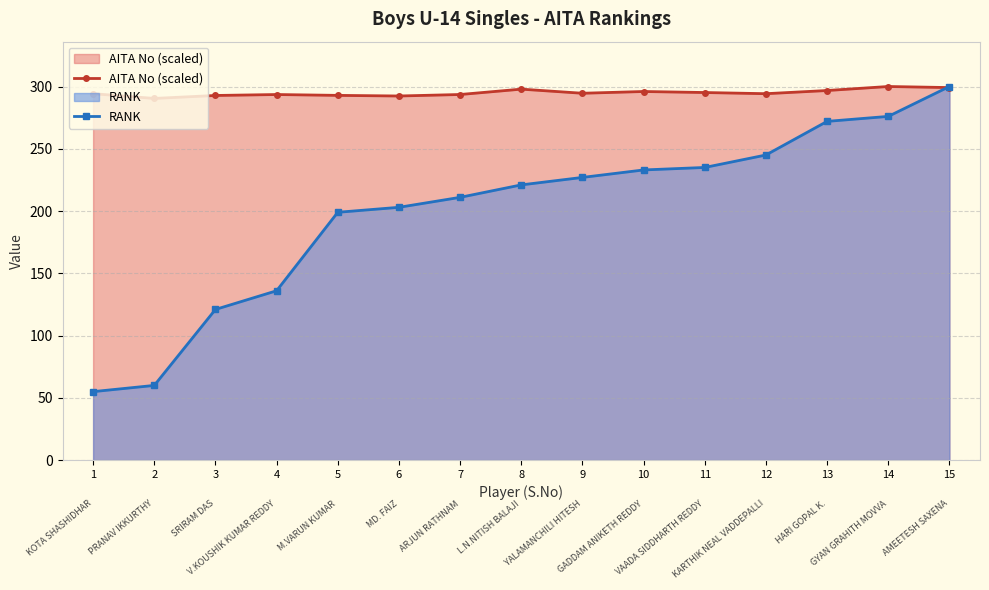

The RANK series shows 389.2 at 12. True or false?

False